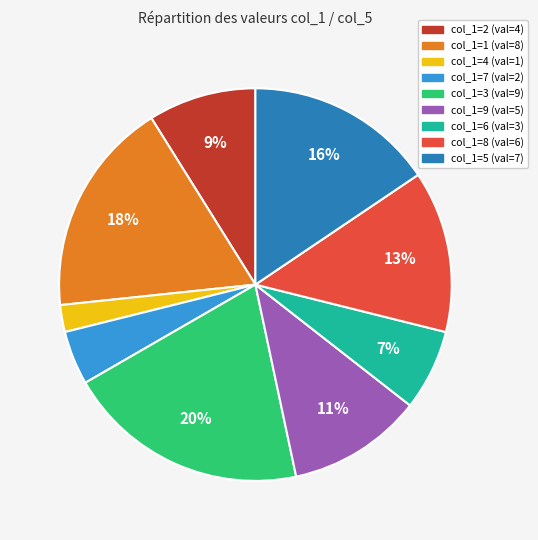

Does any single category account for the majority?

No